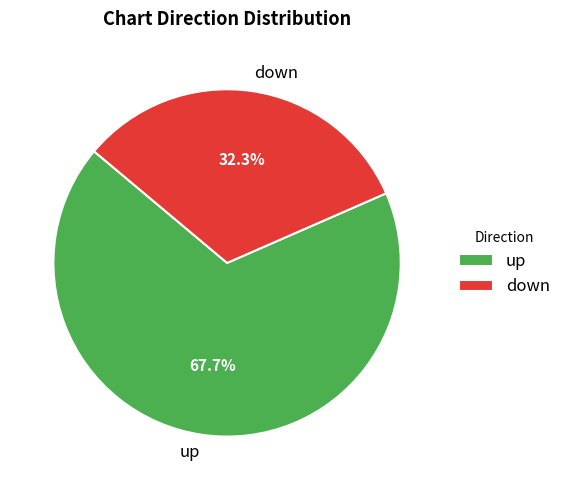

Which category has the smallest portion of the pie?

down